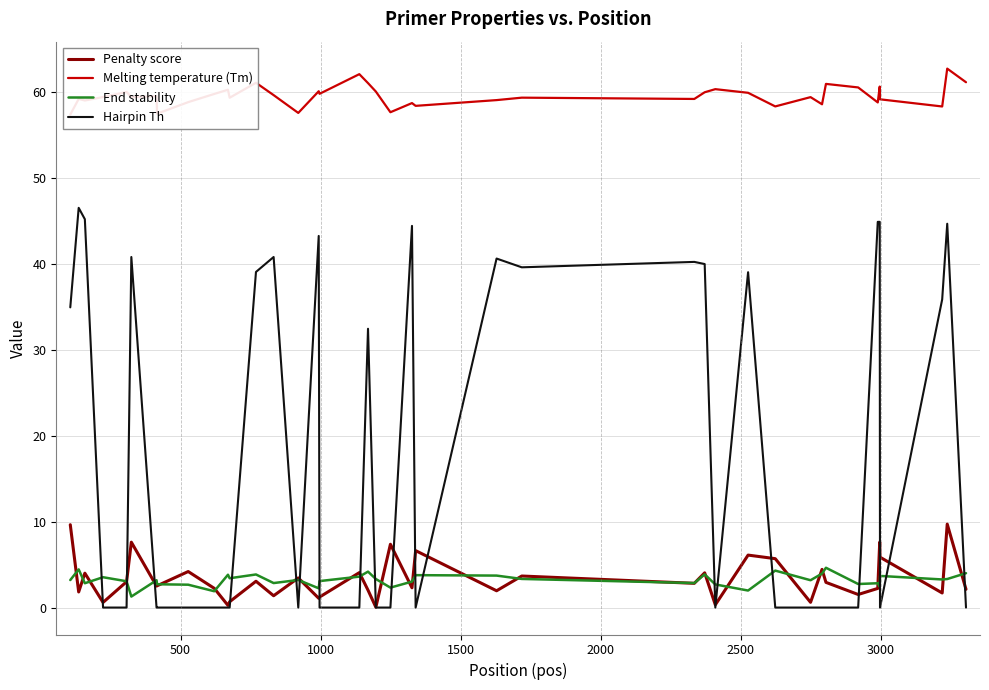

How many values in the End stability series are below 3?

14